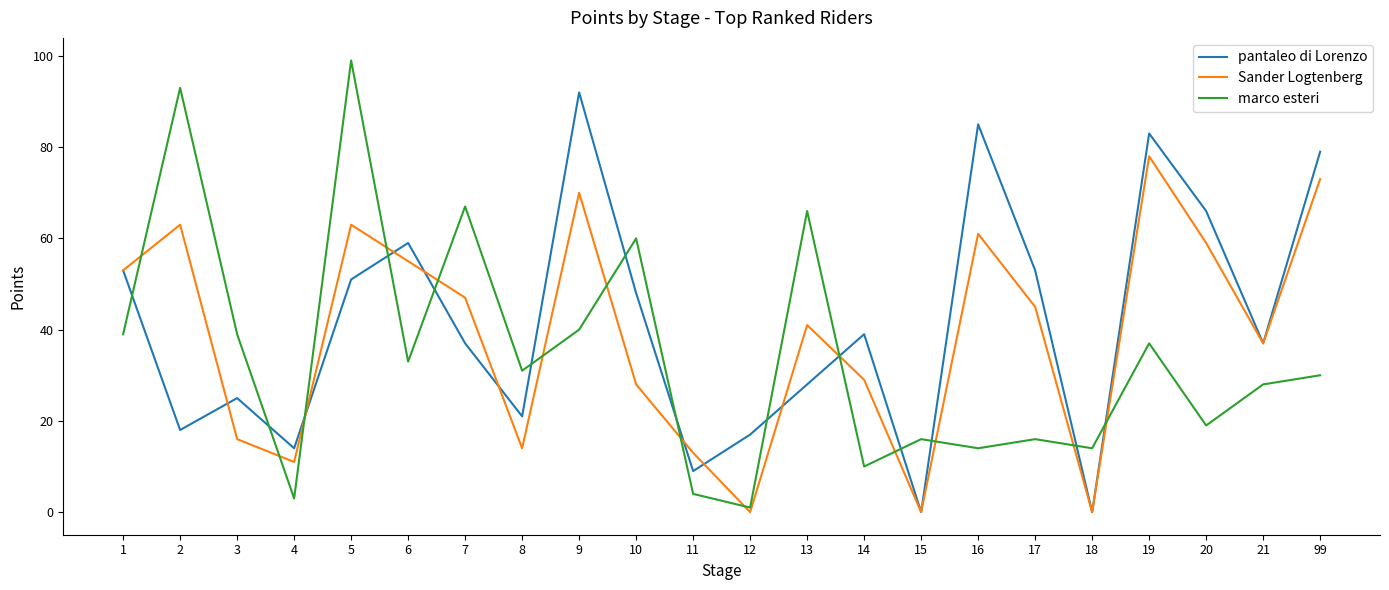

At which category is the sum across all series the highest?

5